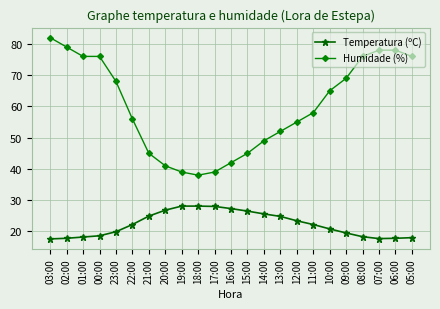

What is the difference between the Temperatura (ºC) values at 07:00 and 12:00?

5.7